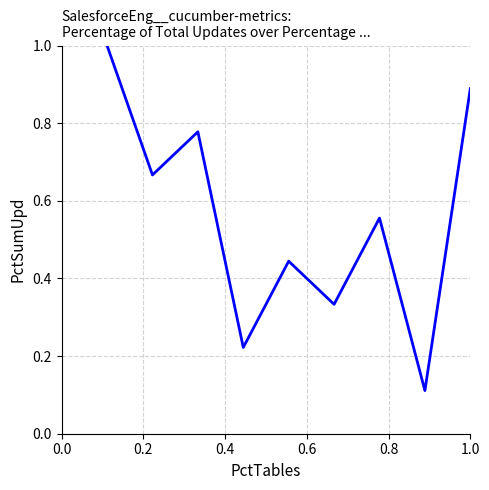

Count the number of data series in this chart.

1